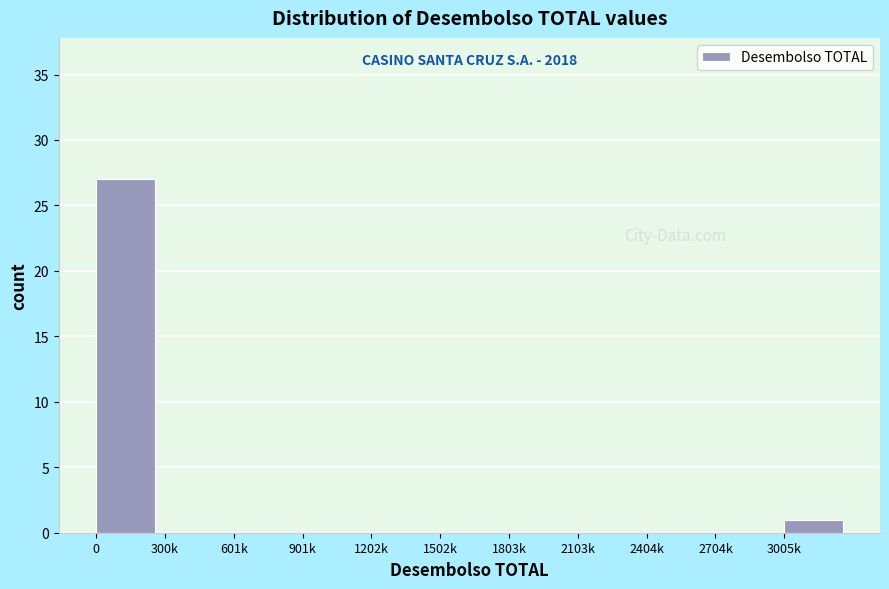

Reading left to right, transcribe all the data shown in this chart.

0=27	300k=0	601k=0	901k=0	1202k=0	1502k=0	1803k=0	2103k=0	2404k=0	2704k=0	3005k=1